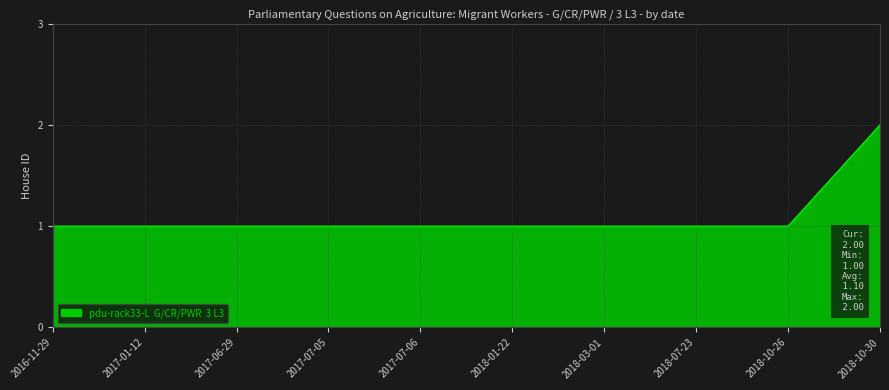

What is the maximum value shown in the chart?

2